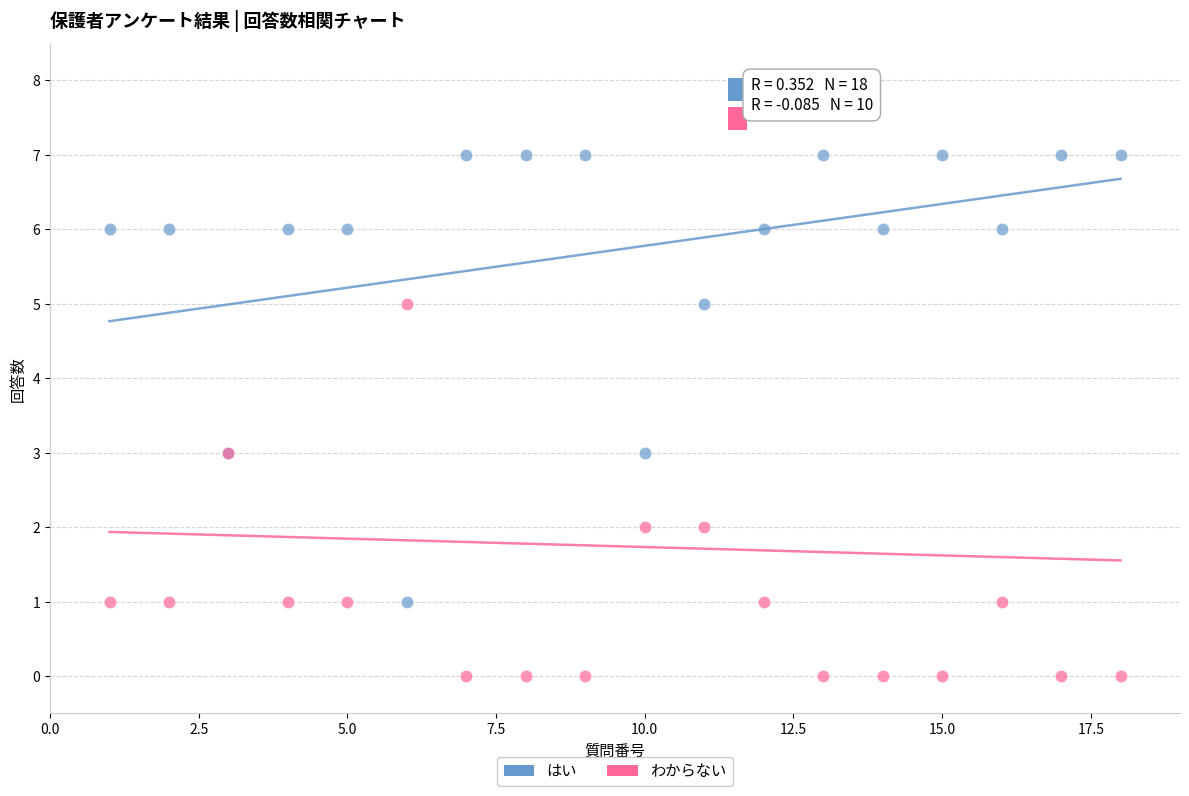

What is the X range (max minus min) for the scatter plot?

17